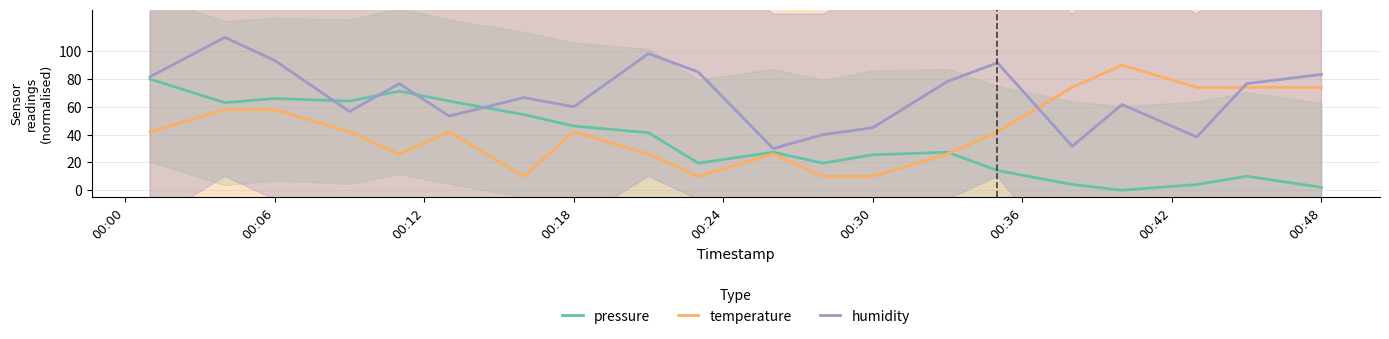

True or false: temperature and humidity intersect in this chart.

True